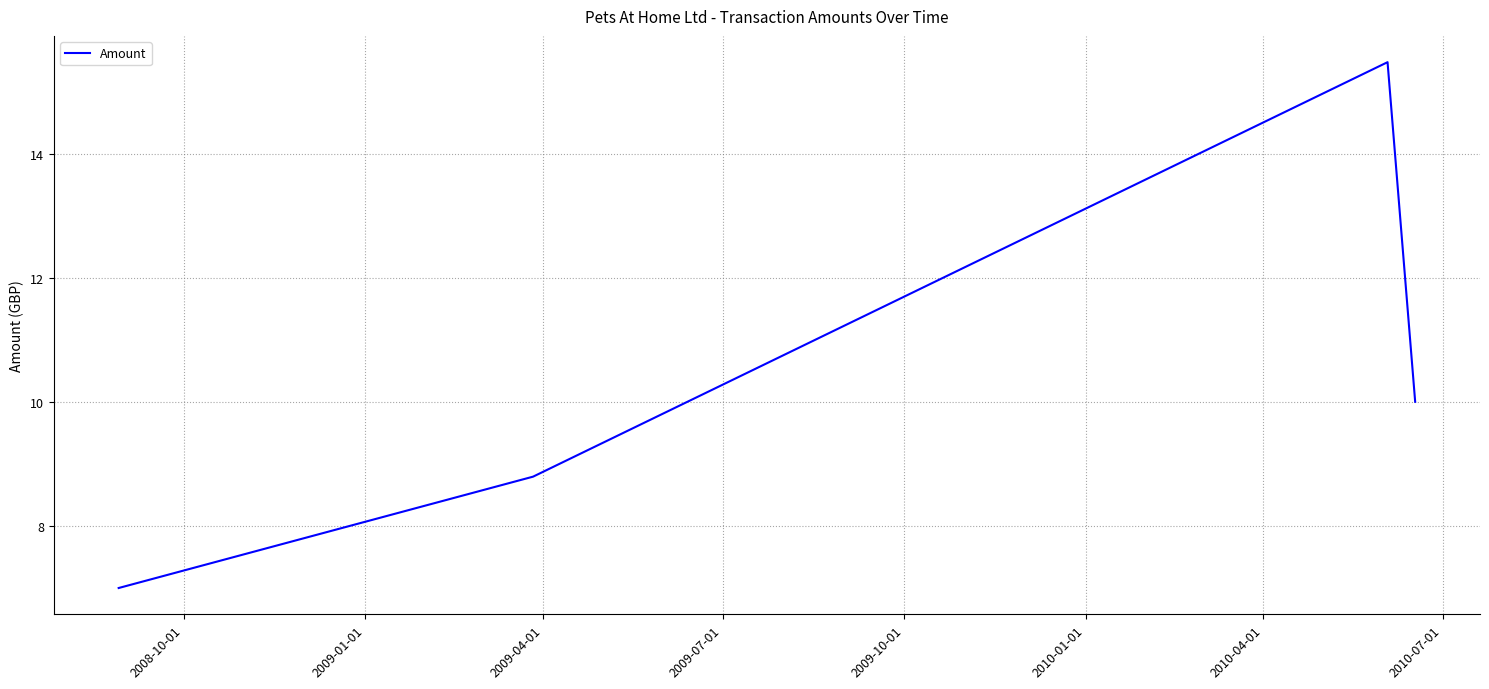

What is the difference between the second highest and minimum values?

3.0